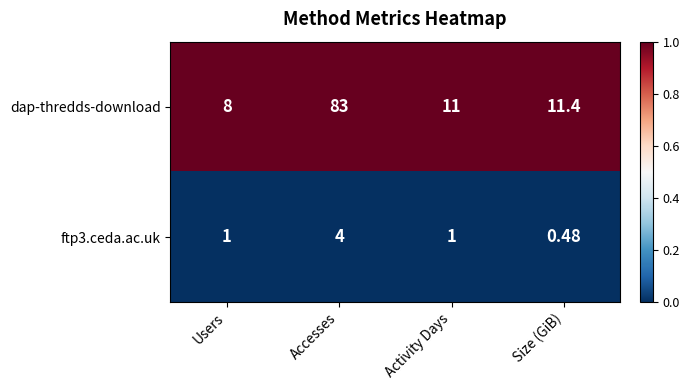

Which label corresponds to the smallest value in the chart?

Size (GiB)